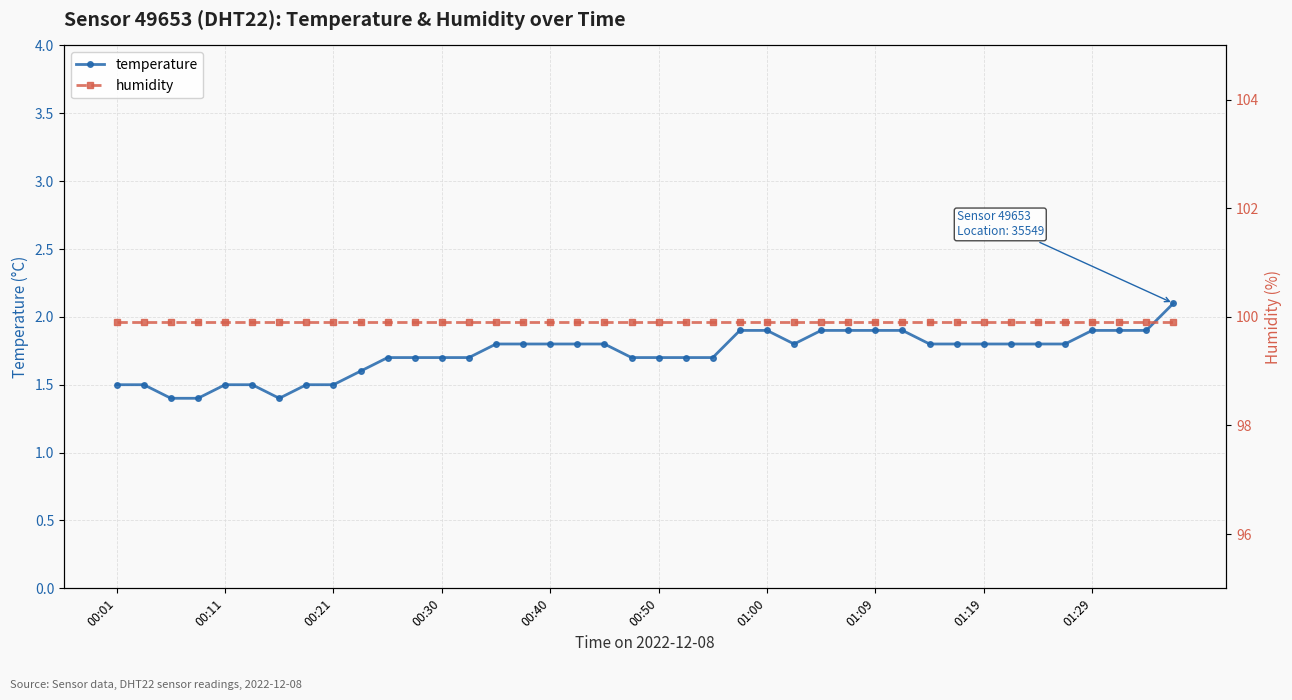

How many temperature values are between 1 and 2?

39